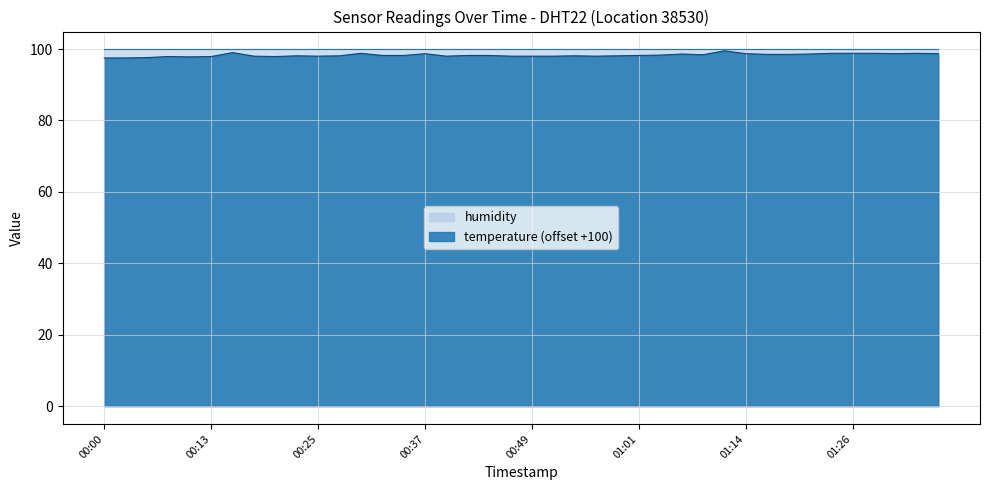

The chart shows a value of 42.4 at 01:16. True or false?

False